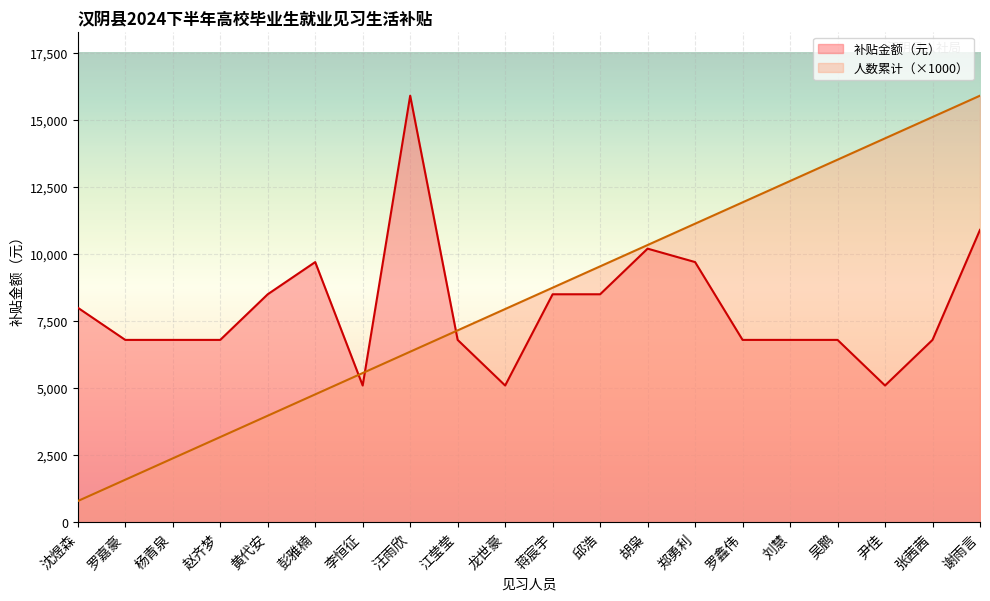

How many values in the 人数累计 series exceed 8745?

9